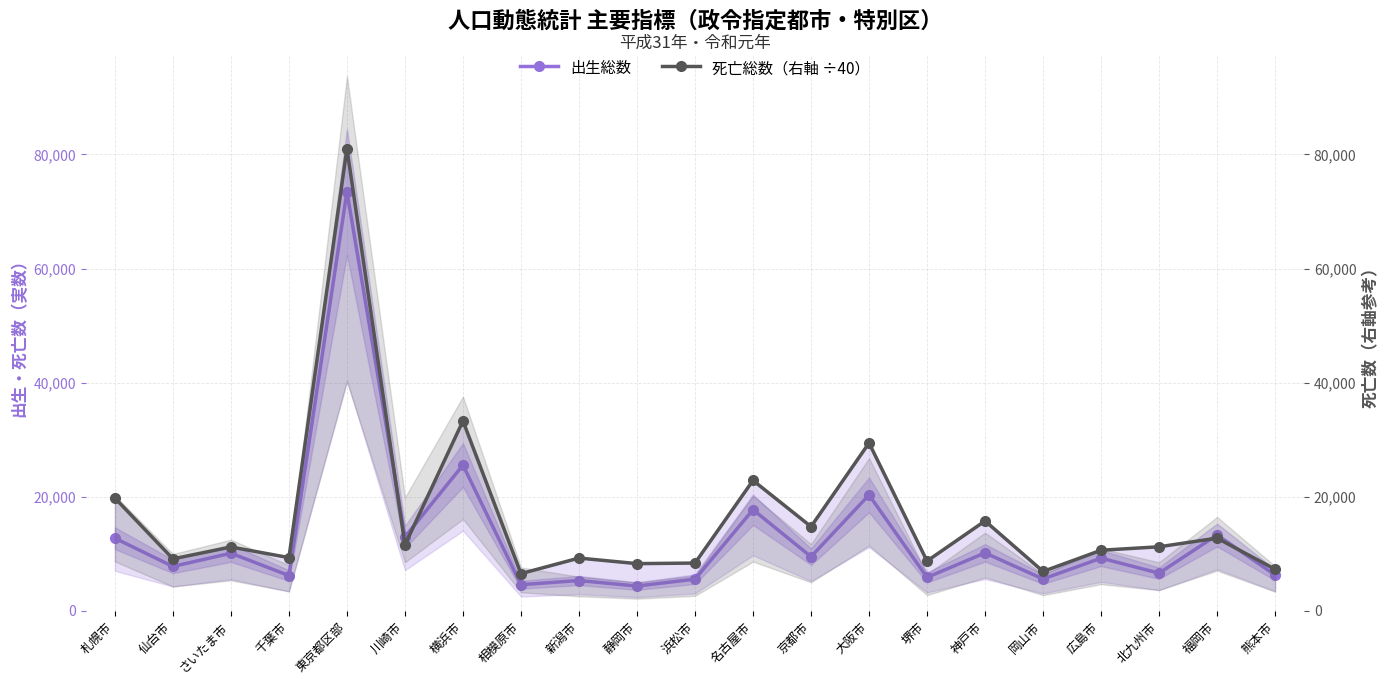

In 出生総数, how many points are higher than both neighbors (excluding endpoints)?

9